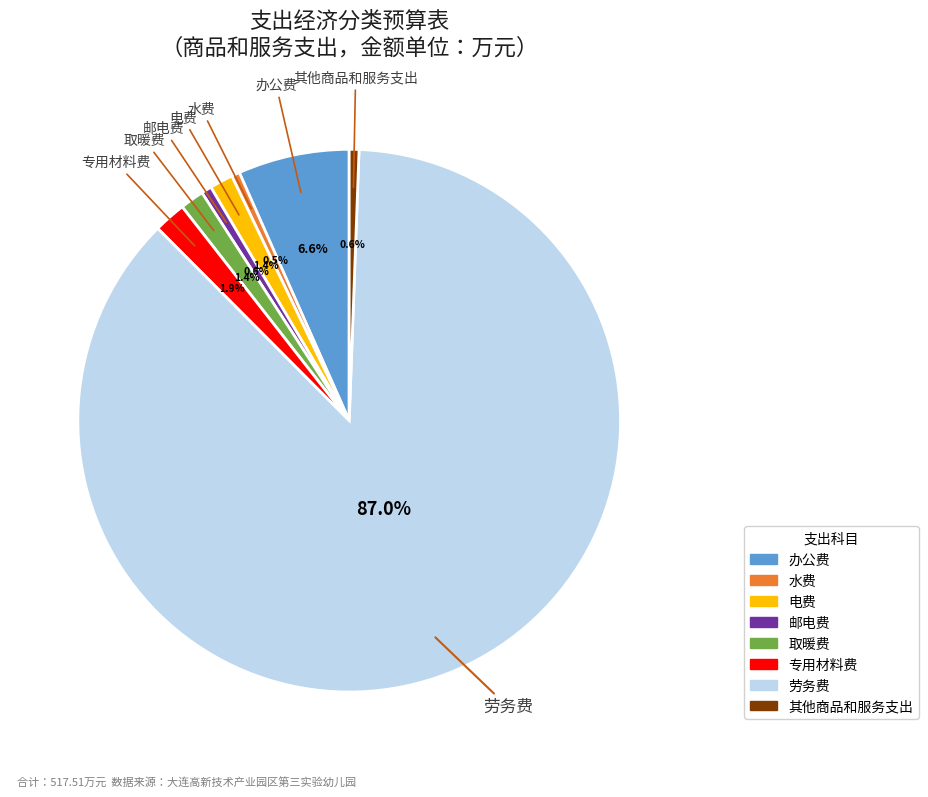

How many segments does this pie chart have?

8